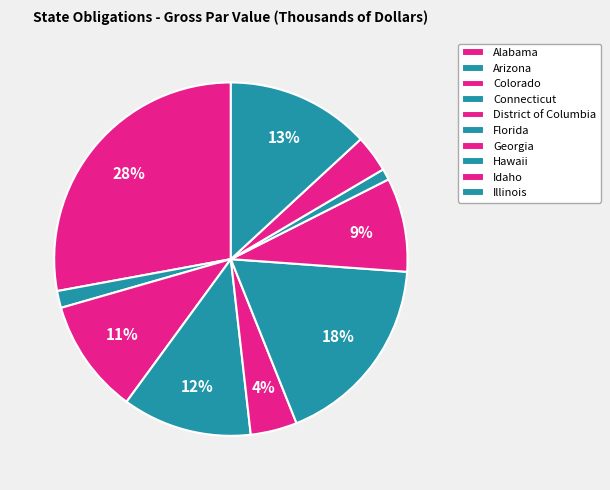

Which category has the biggest portion of the pie?

Alabama